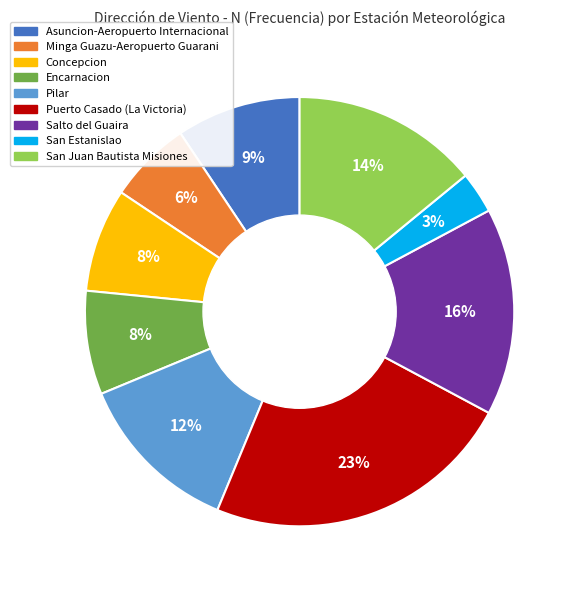

Count the number of slices in the pie.

9